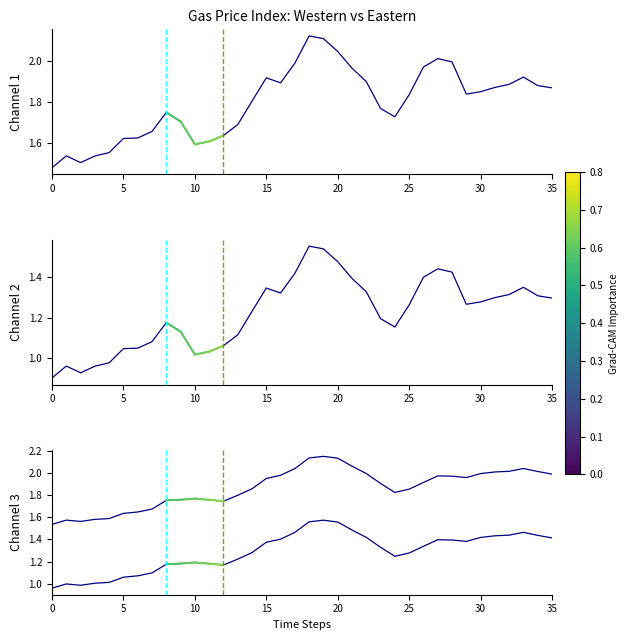

Which category has the highest value in the Western Index series?

18